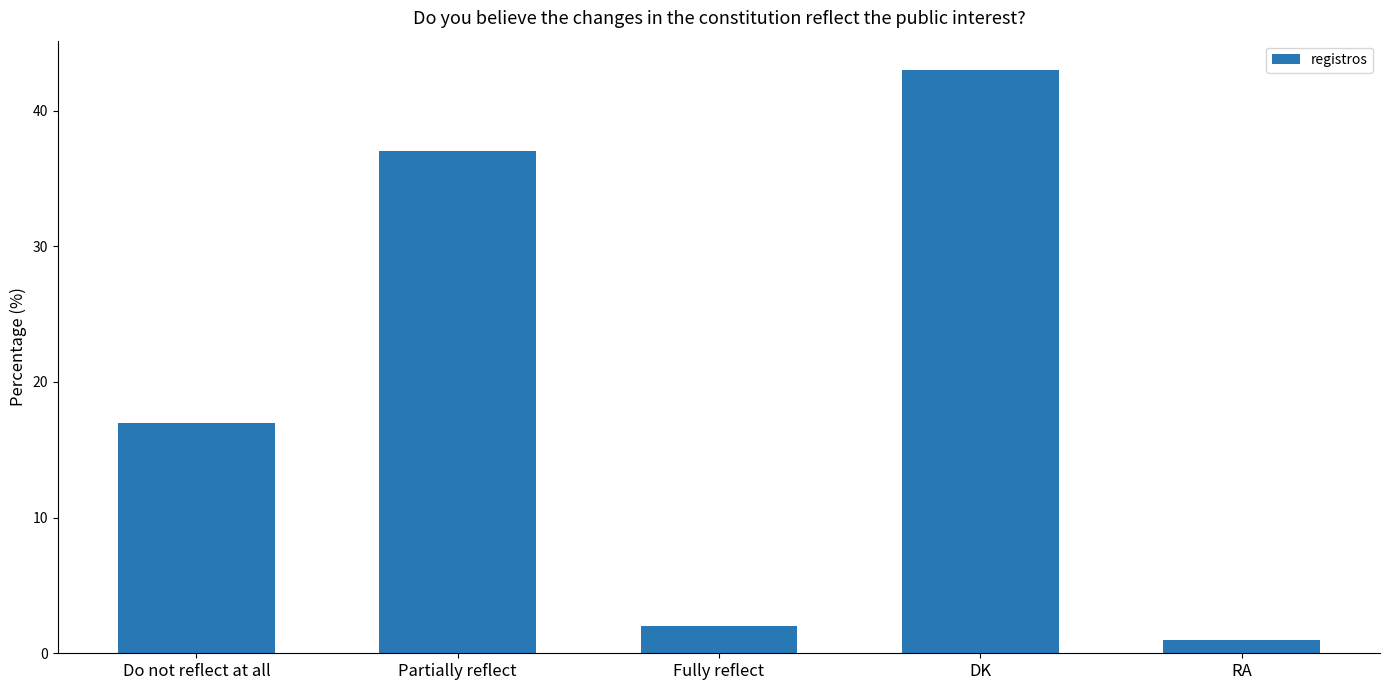

What is the value of the 1st bar from the left?

17